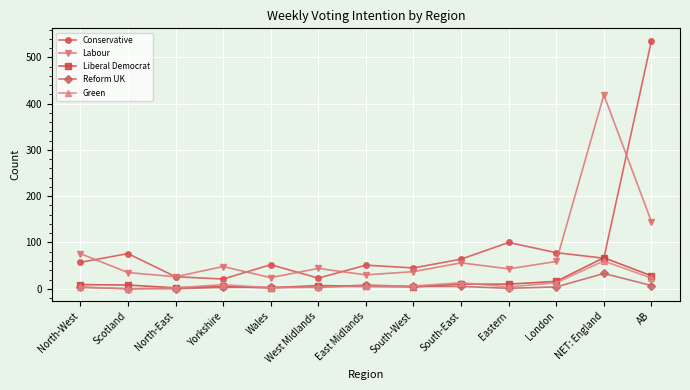

At which category is the sum across all series the highest?

AB